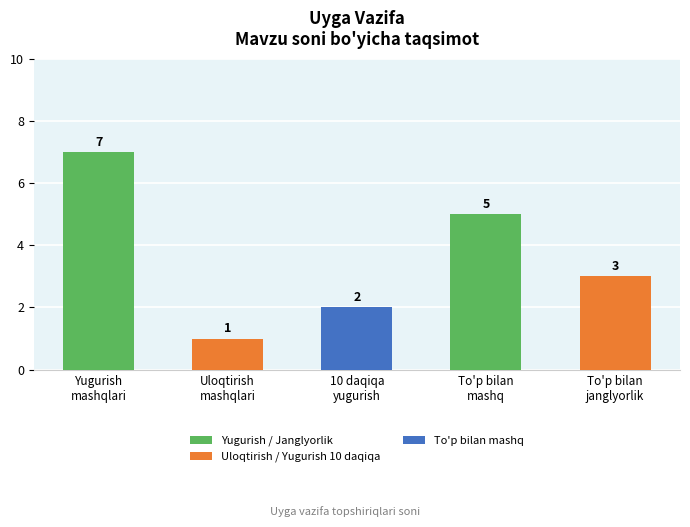

How many values are between 2 and 5?

3